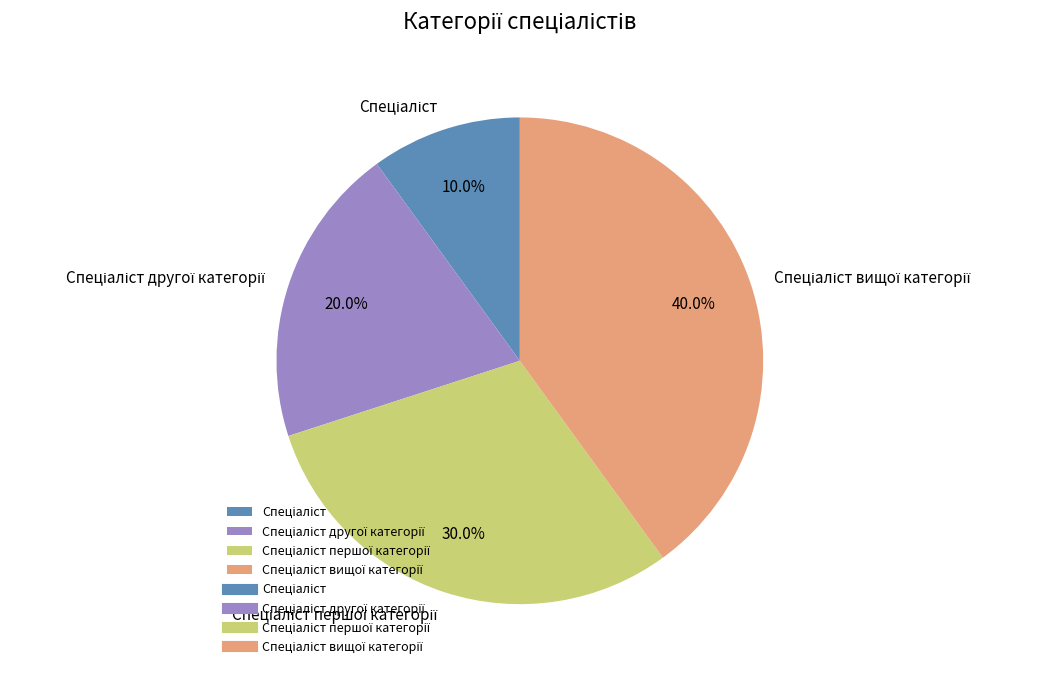

How many segments does this pie chart have?

4